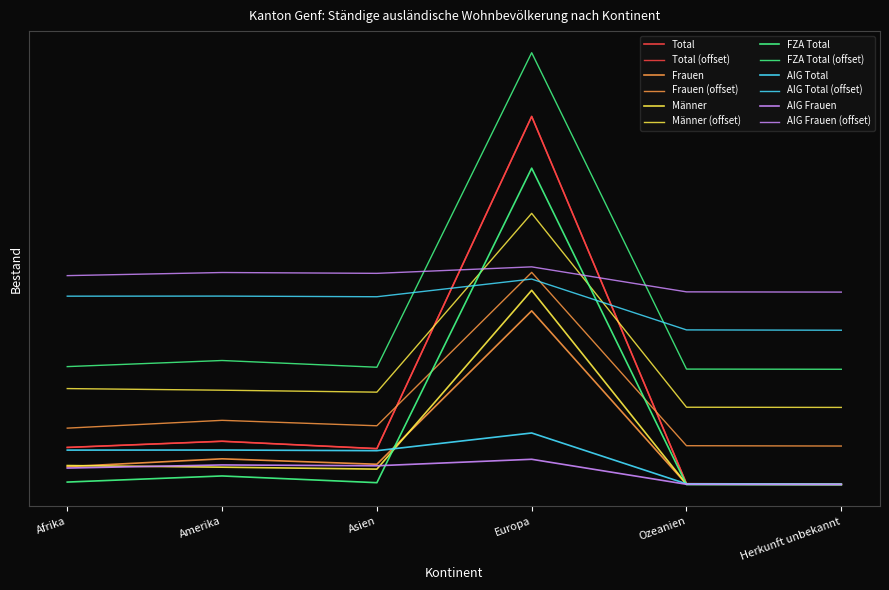

True or false: Männer and Frauen intersect in this chart.

False